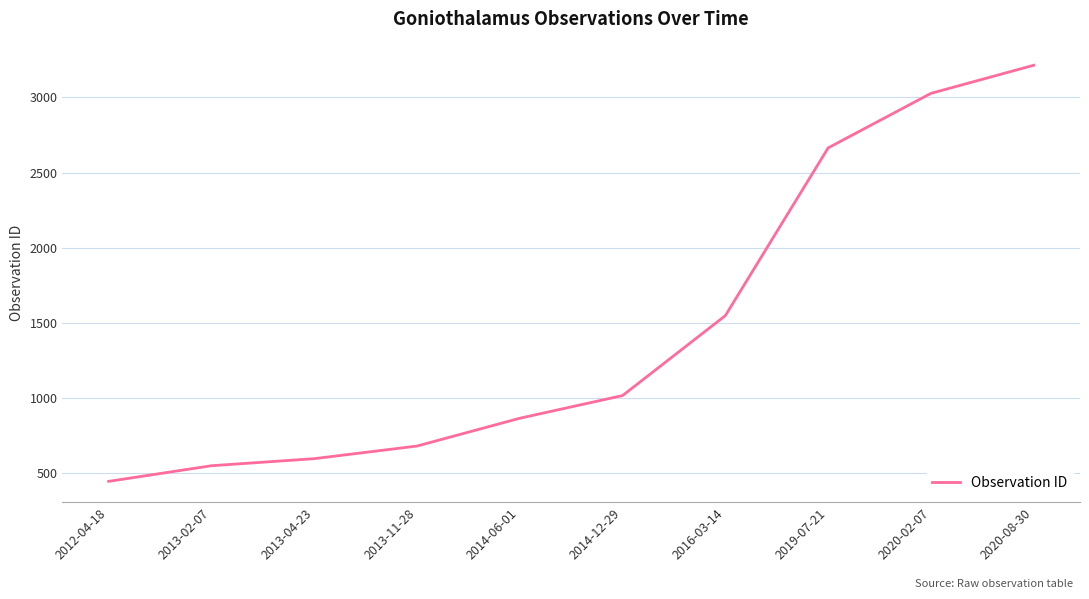

What is the difference between the maximum and minimum values?

2769